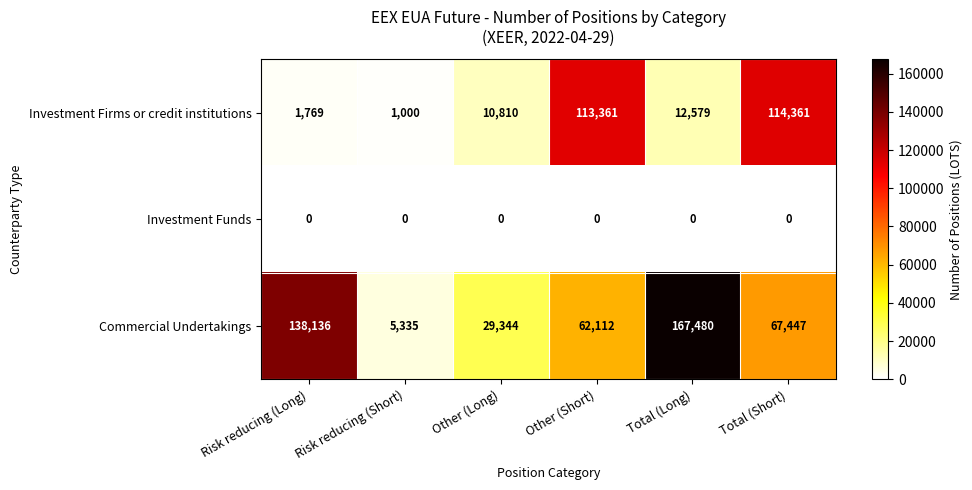

Is it true that Investment Firms or credit institutions equals 1309 at Risk reducing (Short)?

False